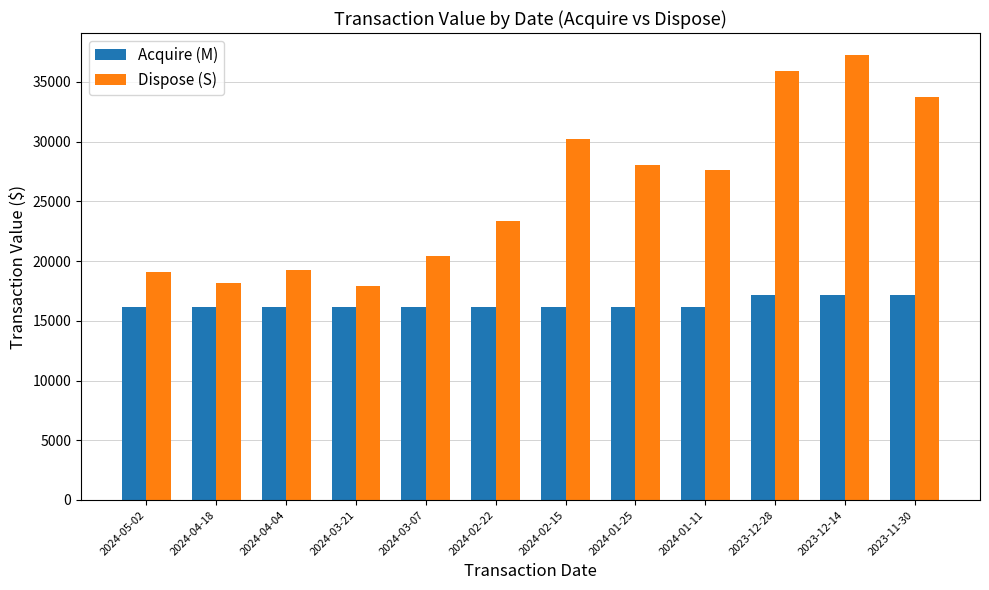

What is the total value across all series at 2023-11-30?

50928